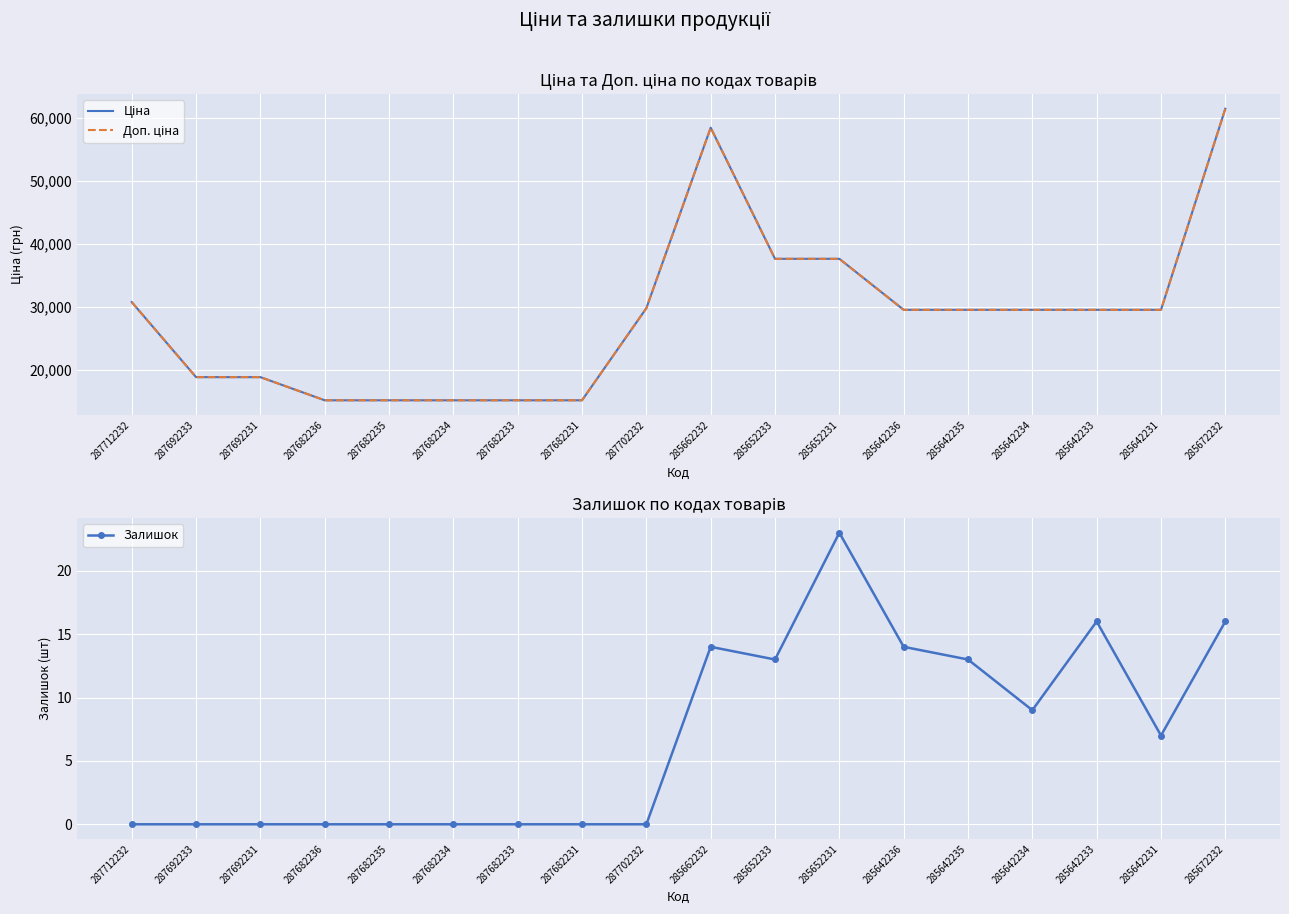

The Ціна series shows 18796.8 at 287692231. True or false?

True